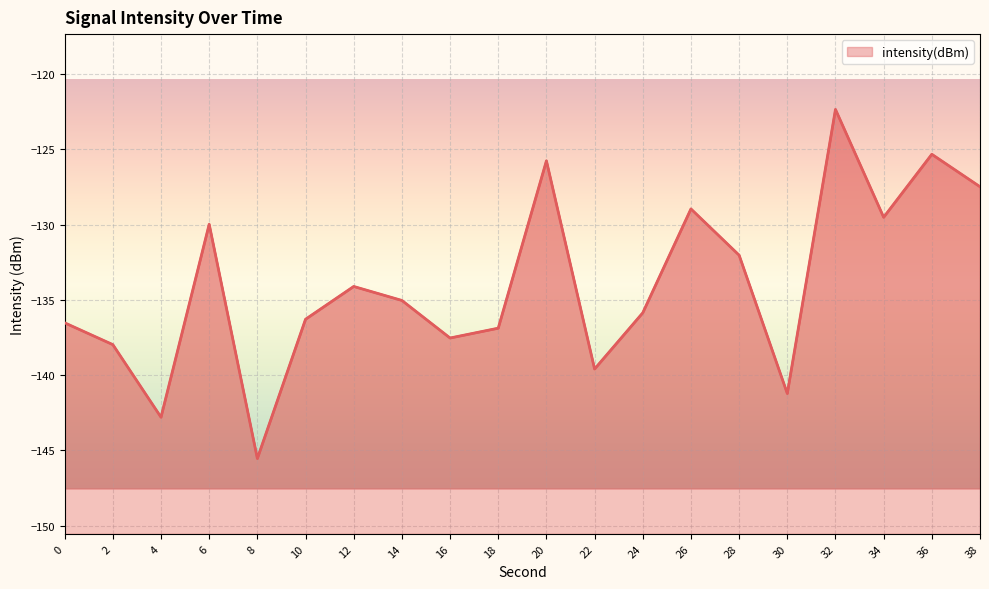

Reading left to right, extract all data points from this chart.

-136.5	-138.0	-142.8	-130.0	-145.5	-136.3	-134.1	-135.0	-137.5	-136.9	-125.8	-139.6	-135.9	-129.0	-132.0	-141.2	-122.4	-129.5	-125.3	-127.5